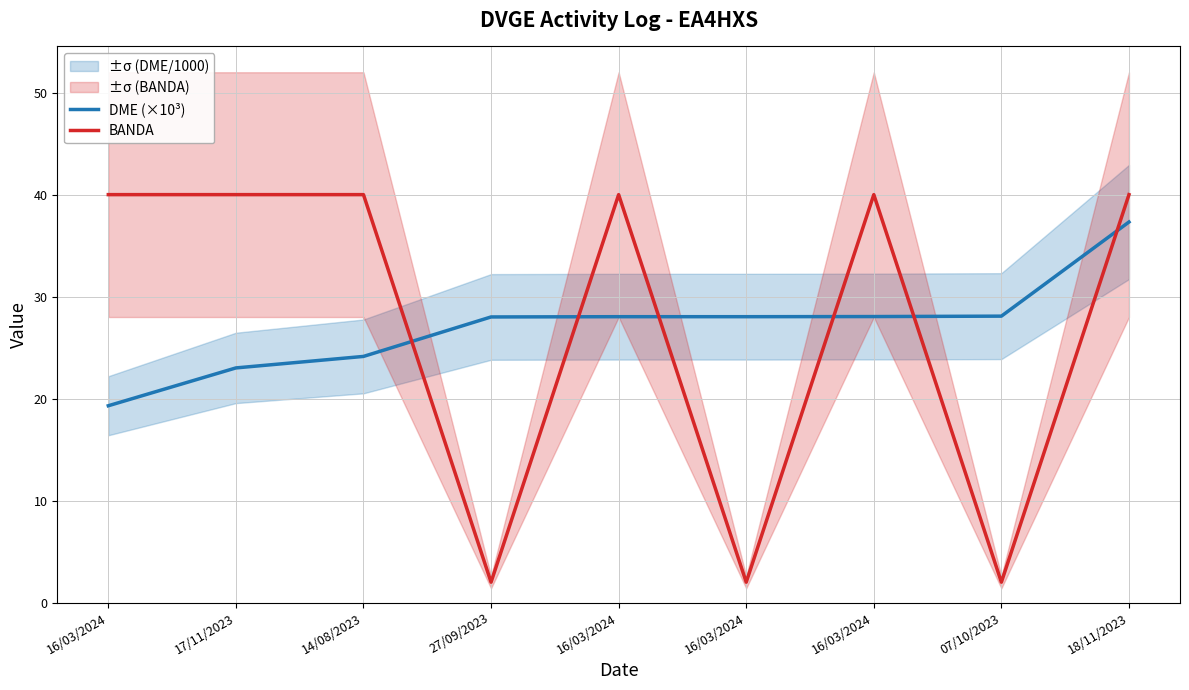

What is the sum of all DME (×10³) values?

244.0